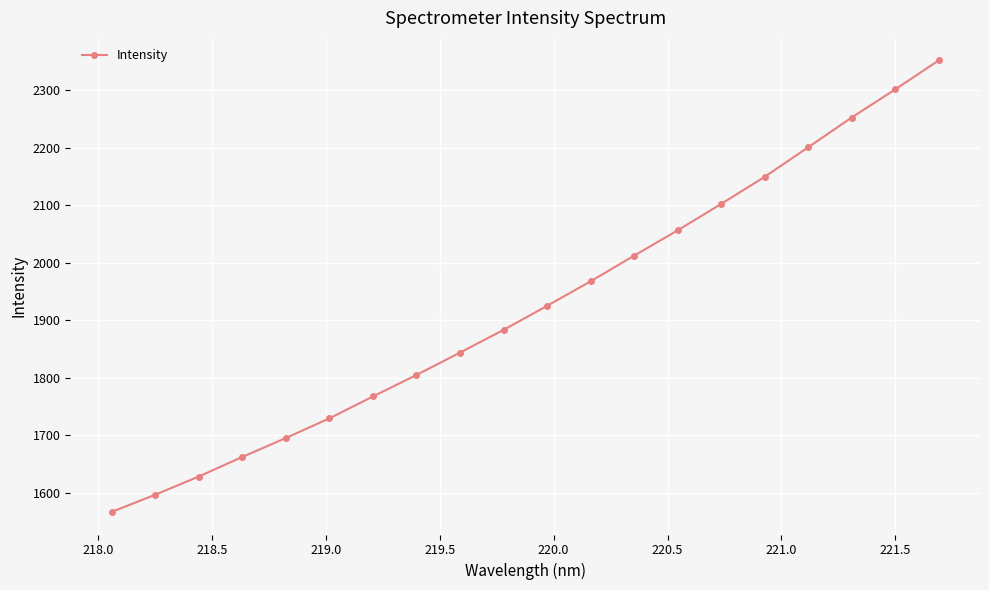

What is the value of the 10th point from the left?

1883.0